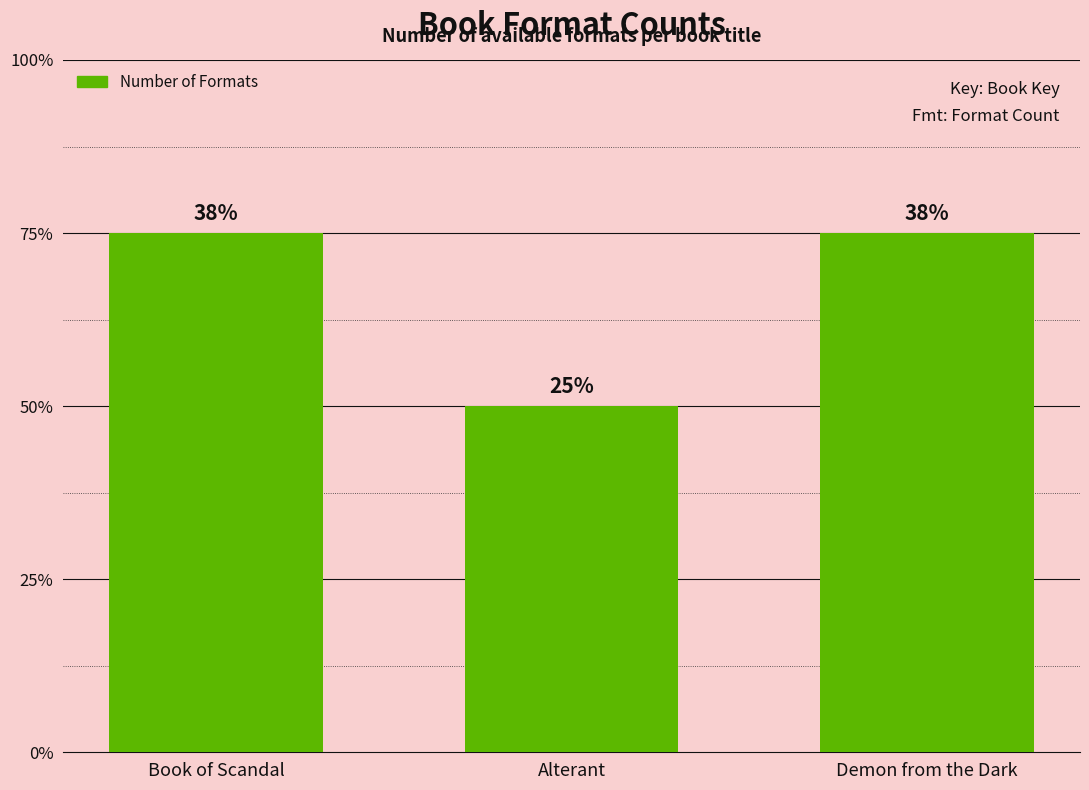

Which label corresponds to the largest value in the chart?

Book of Scandal